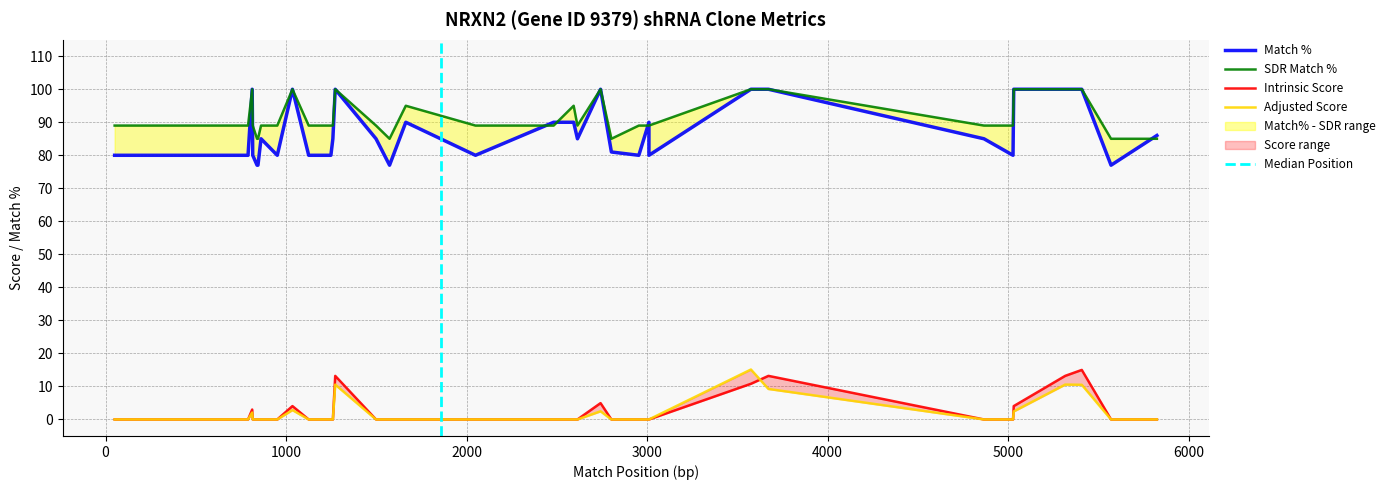

Does the chart display data point markers on the line(s)?

No